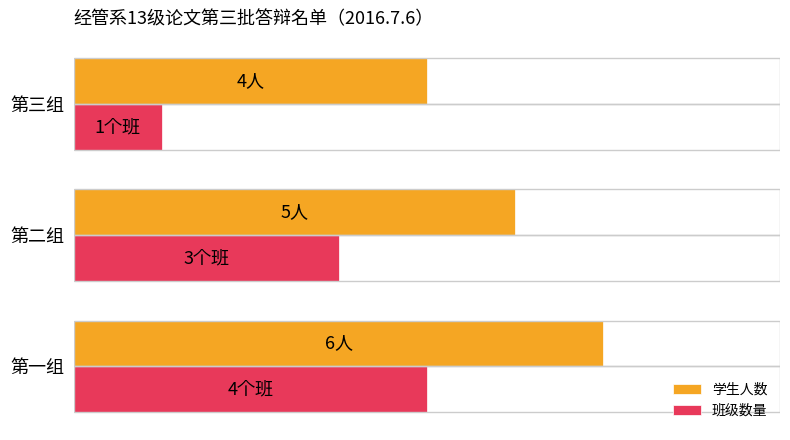

What are all the series names shown in the legend?

学生人数, 班级数量